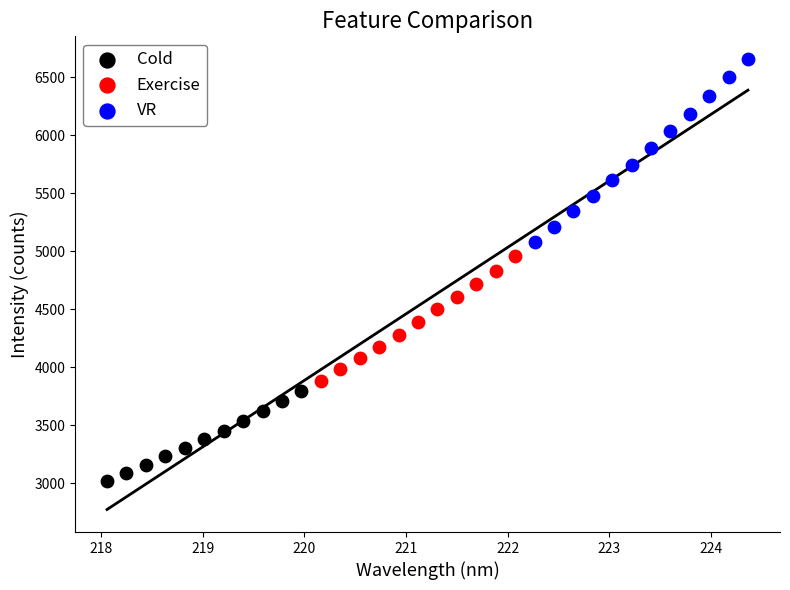

What are all the series names shown in the legend?

Cold, Exercise, VR